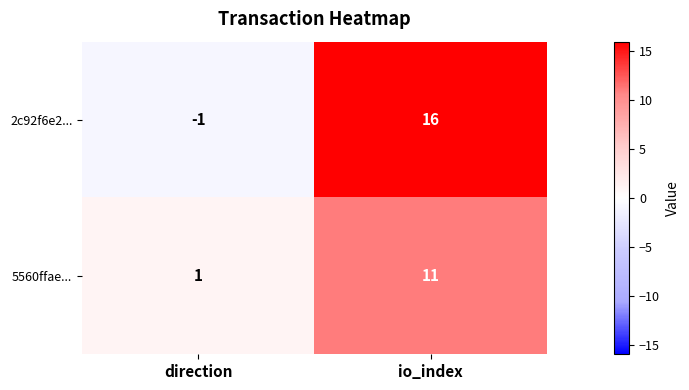

Is the value of 2c92f6e2... at direction greater than the value of 5560ffae... at io_index?

No